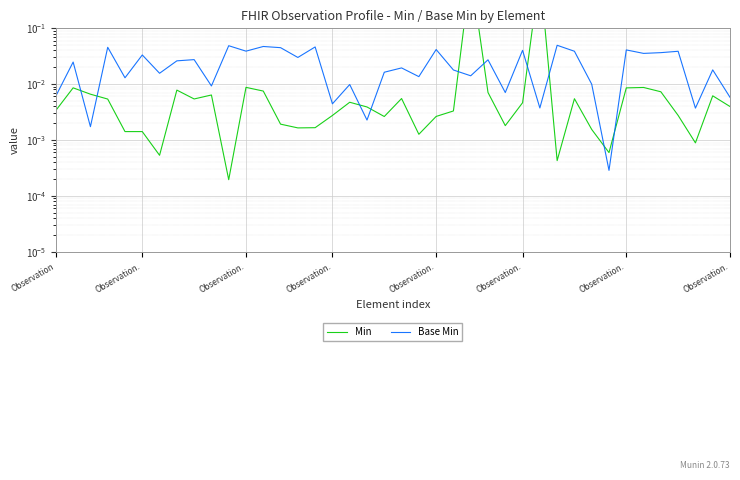

What is the sum of all Base Min values?

1.0